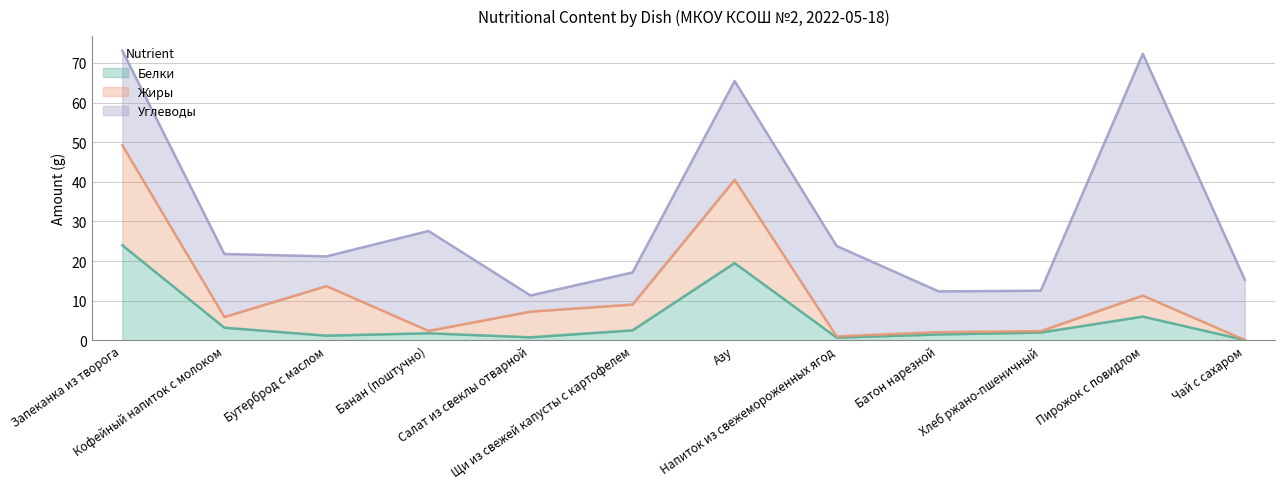

At Салат из свеклы отварной, list the series in order from smallest to largest.

Белки, Углеводы, Жиры